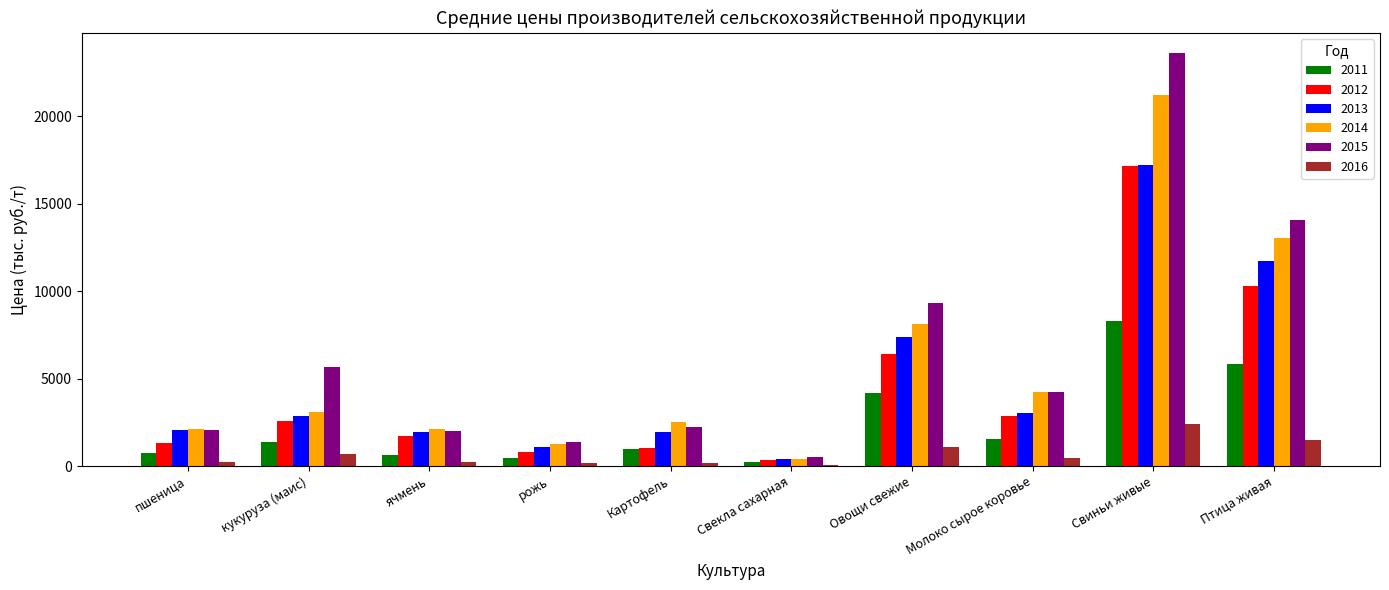

What is the sum of all 2014 values?

57994.3